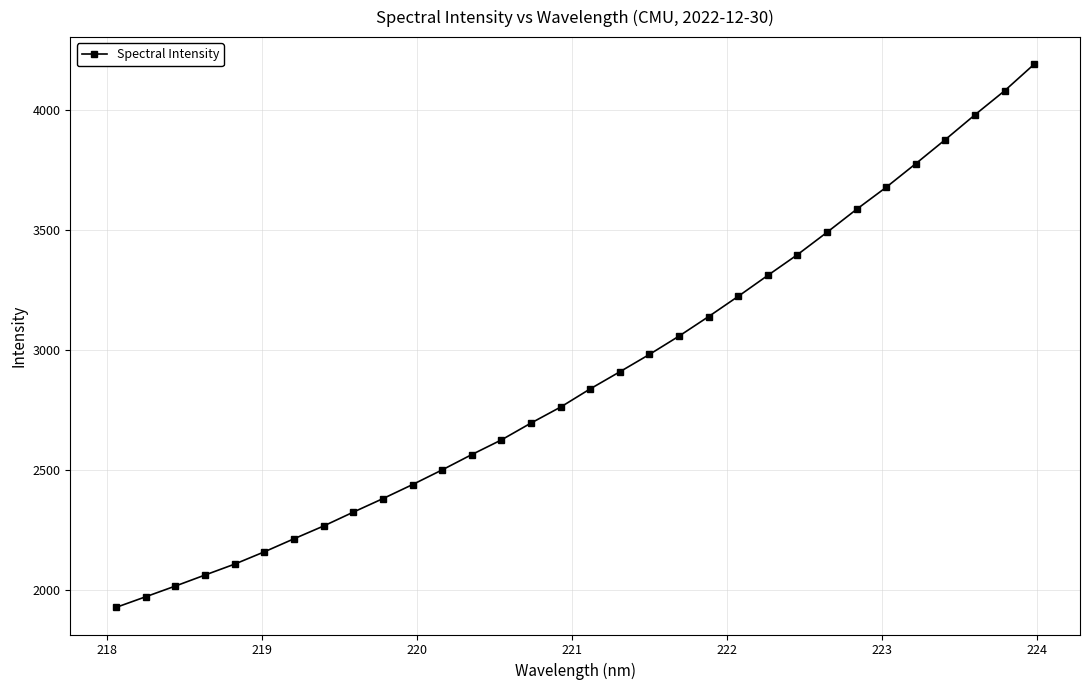

True or false: the data has more than 2 interior local peaks.

False